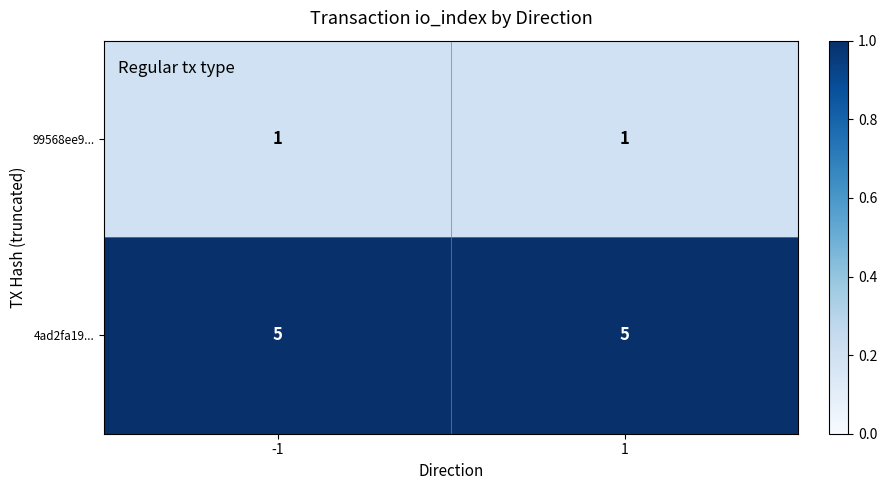

What is the minimum value for 4ad2fa19...?

5